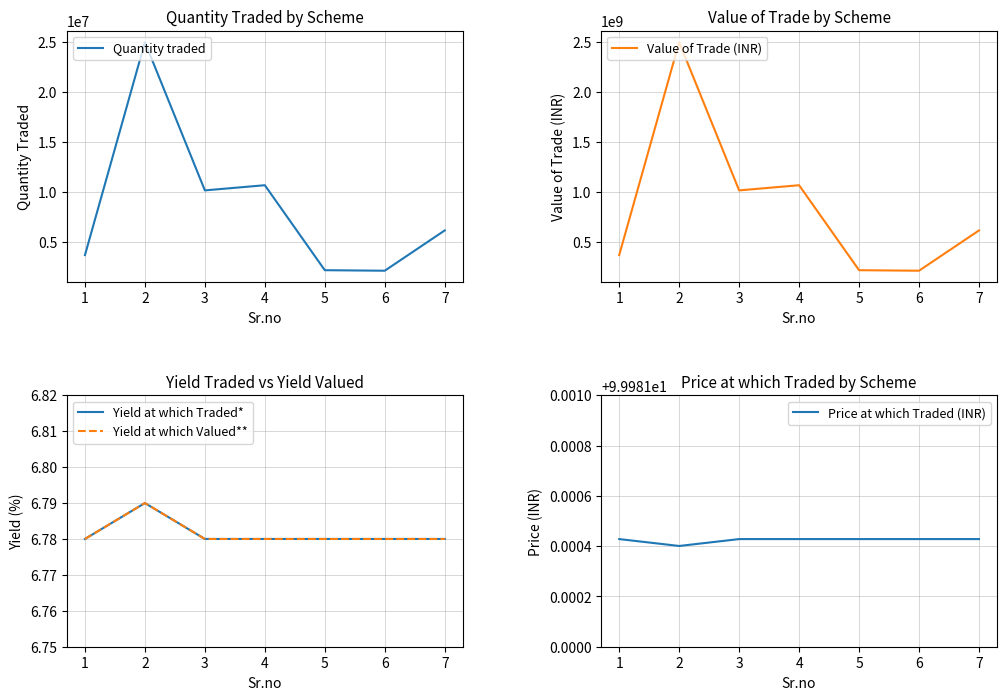

Which series changed the most between 1 and 3?

Value of Trade (INR)